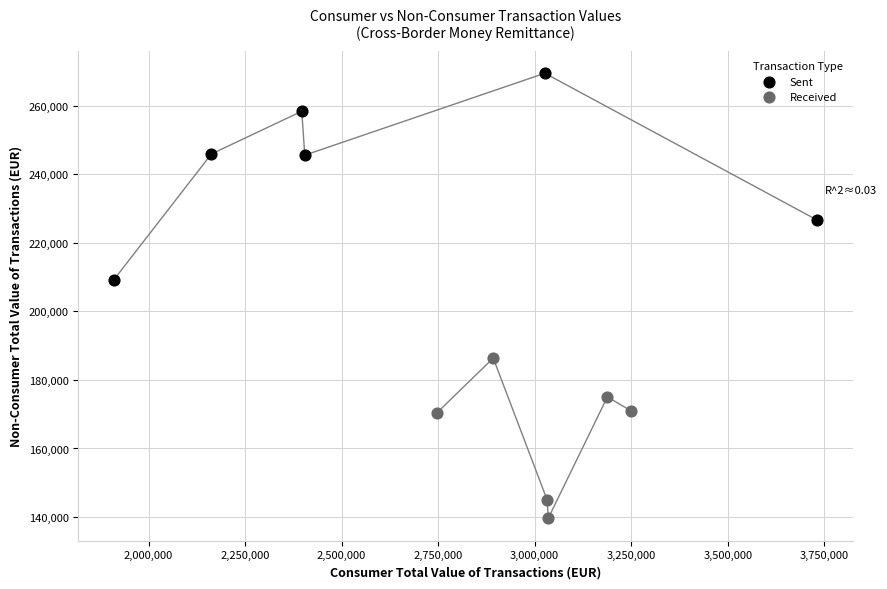

Which series reaches the maximum Y coordinate?

Sent